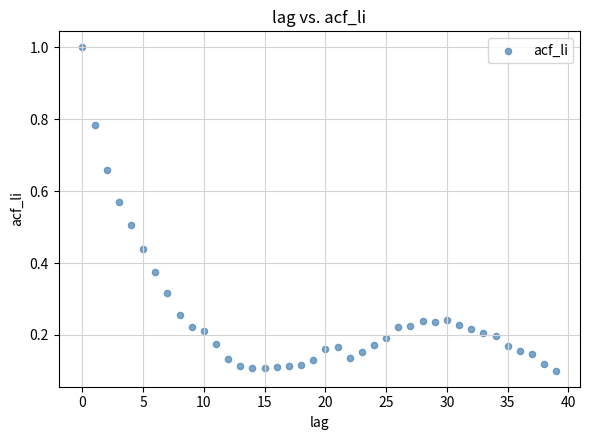

What is the range of Y values (max minus min)?

0.9